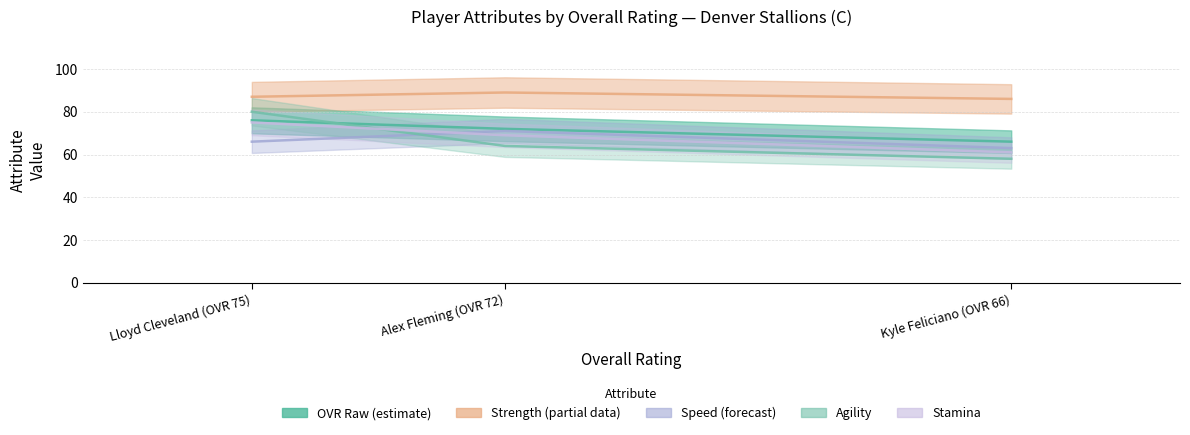

What is the highest value of the agility series?

80